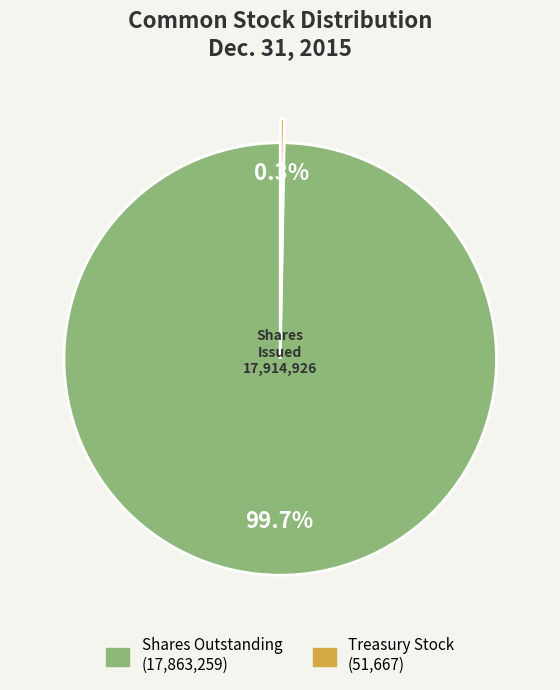

Does any single category account for the majority?

Yes